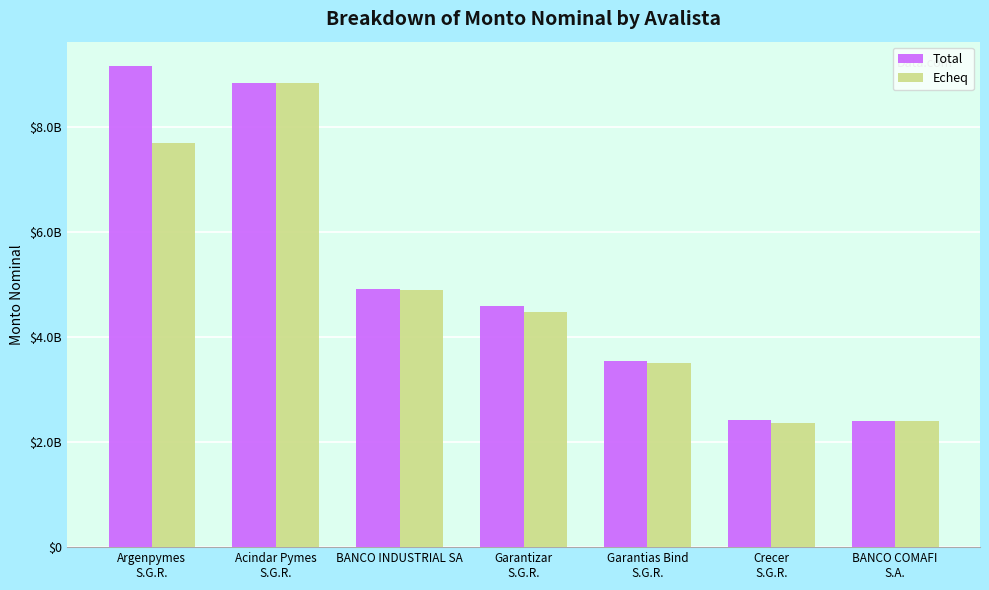

What is the label of the 1st bar from the right?

BANCO COMAFI
S.A.